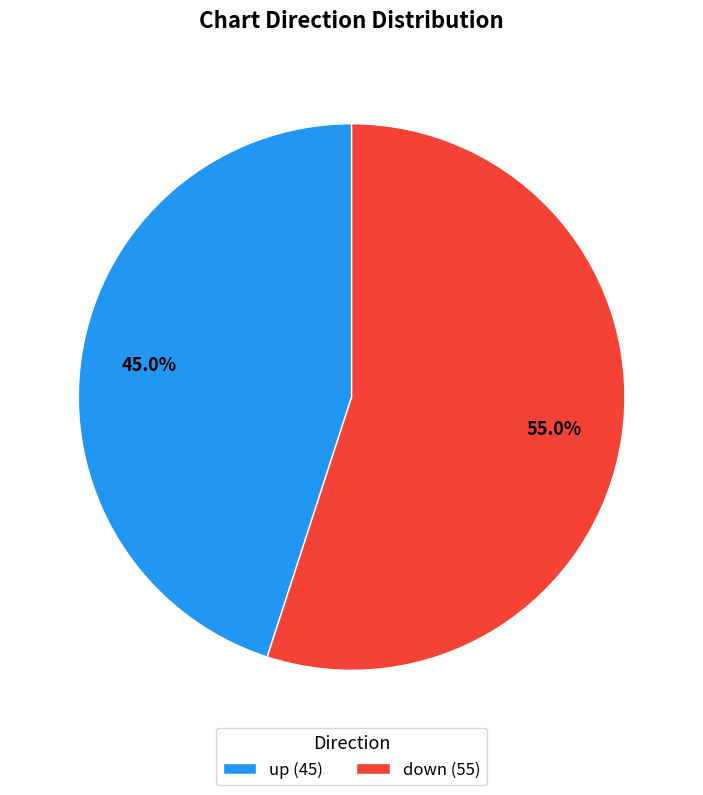

Is there a majority slice in this chart?

Yes